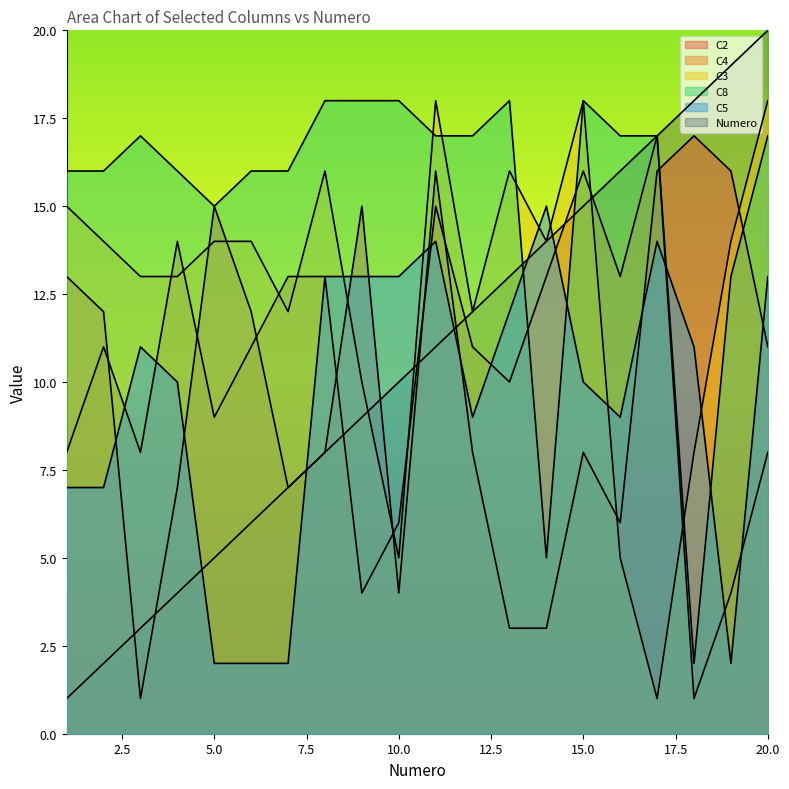

How many lines are shown in the chart?

6